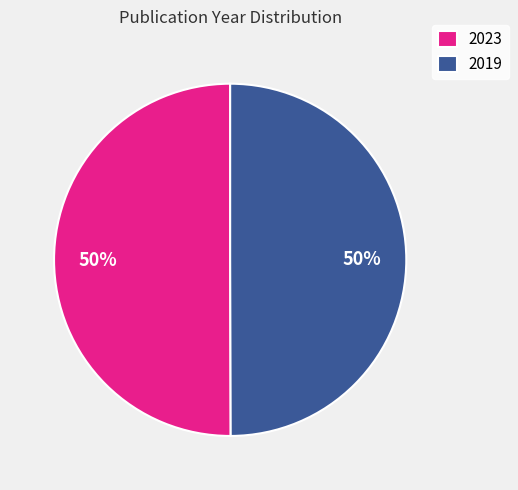

How many segments does this pie chart have?

2